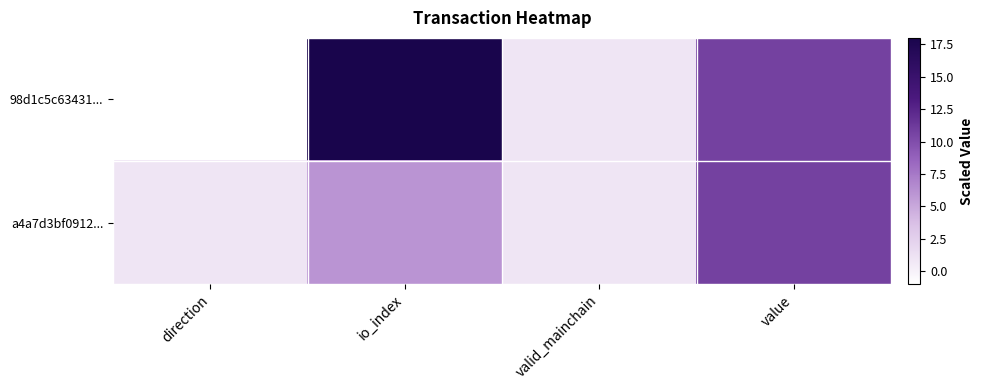

Reading right to left, what are all the values shown in this chart?

98d1c5c63431...: value=10.7	valid_mainchain=1.0	io_index=18.0	direction=-1.0
a4a7d3bf0912...: value=10.7	valid_mainchain=1.0	io_index=6.0	direction=1.0